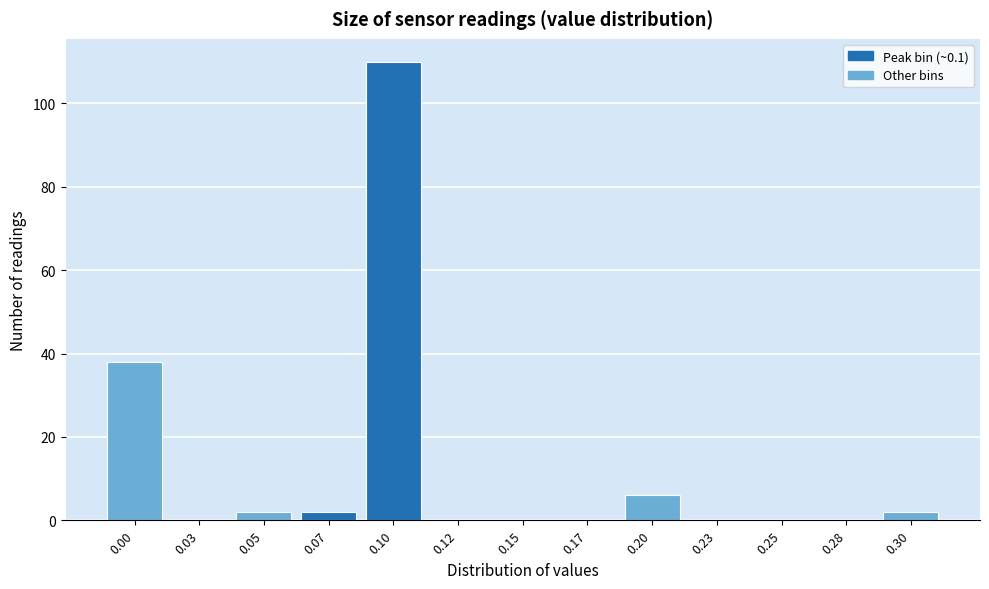

Reading right to left, what are all the values shown in this chart?

0.30=2	0.28=0	0.25=0	0.23=0	0.20=6	0.17=0	0.15=0	0.12=0	0.10=110	0.07=2	0.05=2	0.03=0	0.00=38